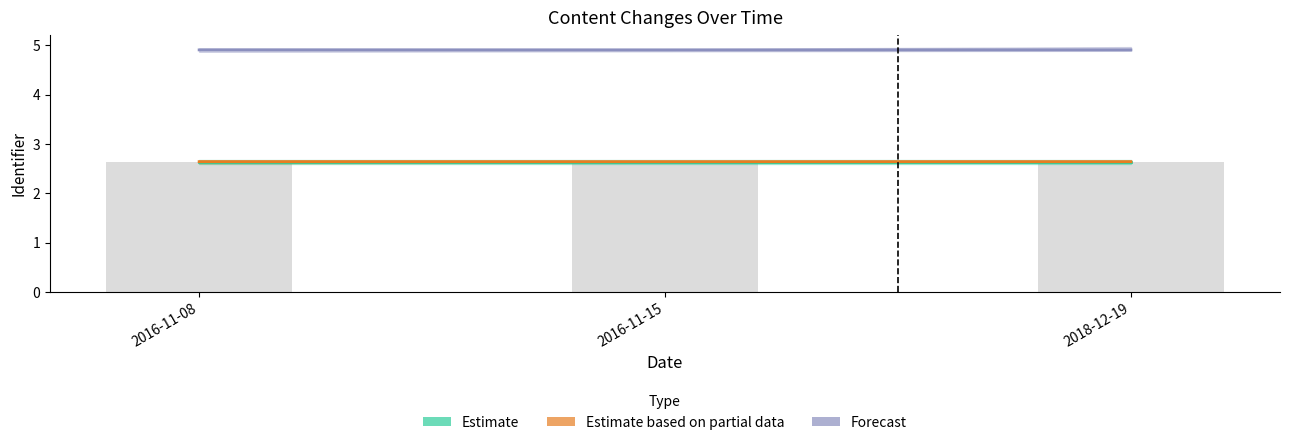

Which category has the highest value across all series?

2018-12-19